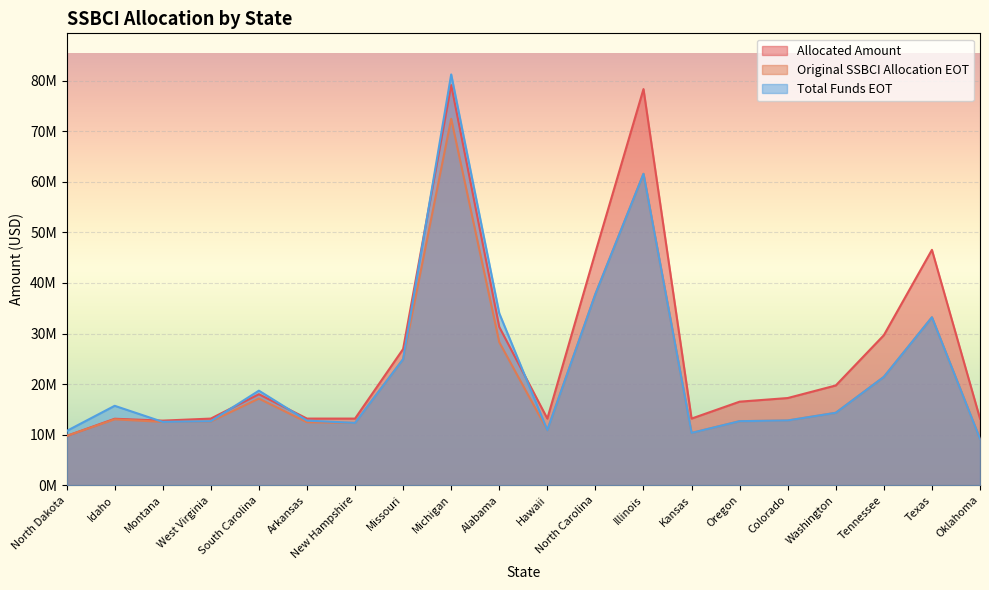

Which category has the highest value in the Original SSBCI Allocation EOT series?

Michigan